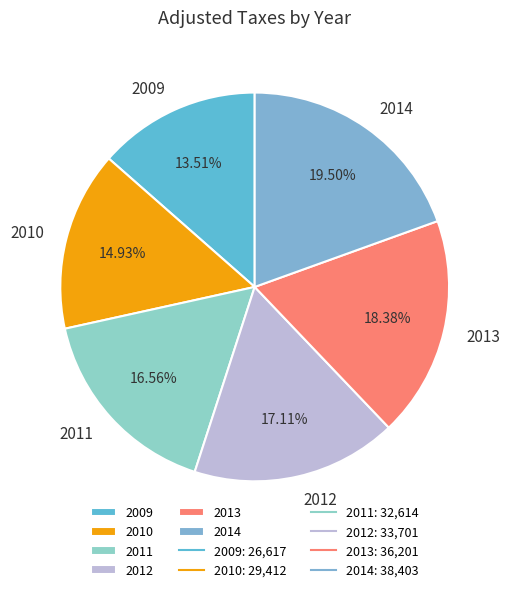

Combined, do 2013 and 2009 account for over 50%?

No